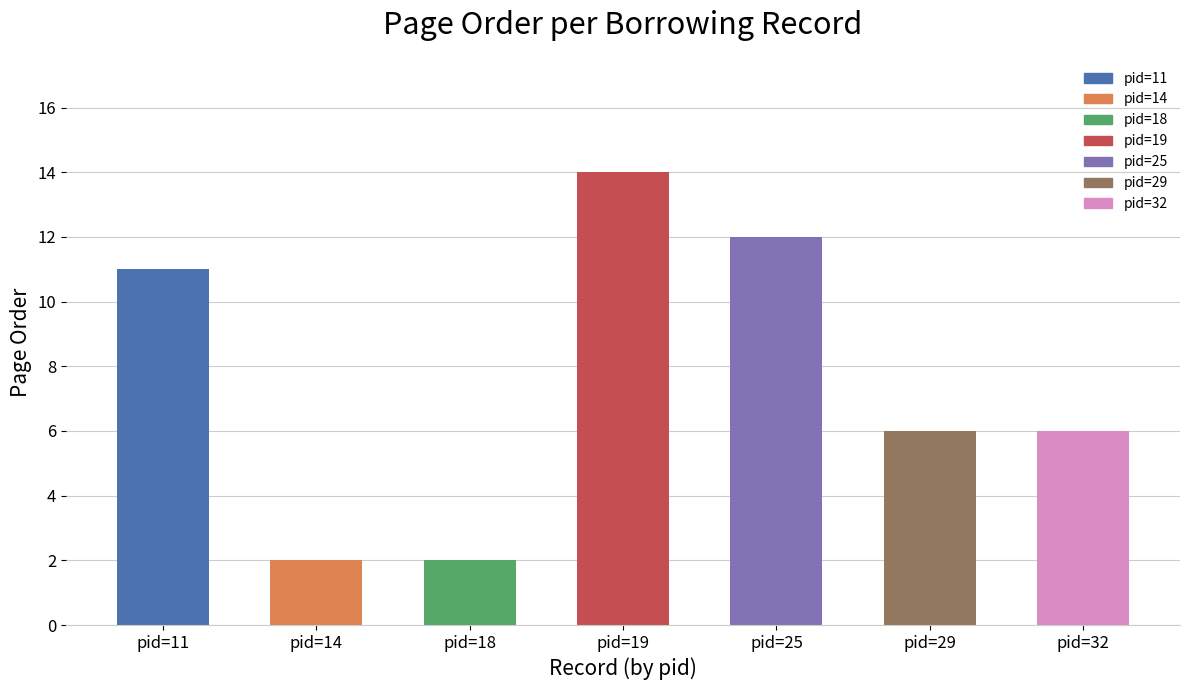

What is the change in value from pid=19 to pid=29?

-8